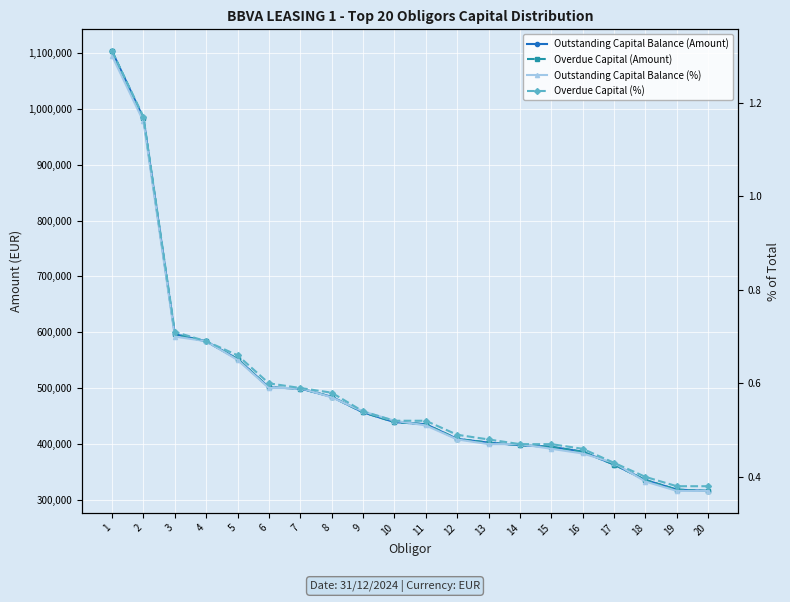

Which category has the lowest value in the Outstanding Capital Balance (Amount) series?

20